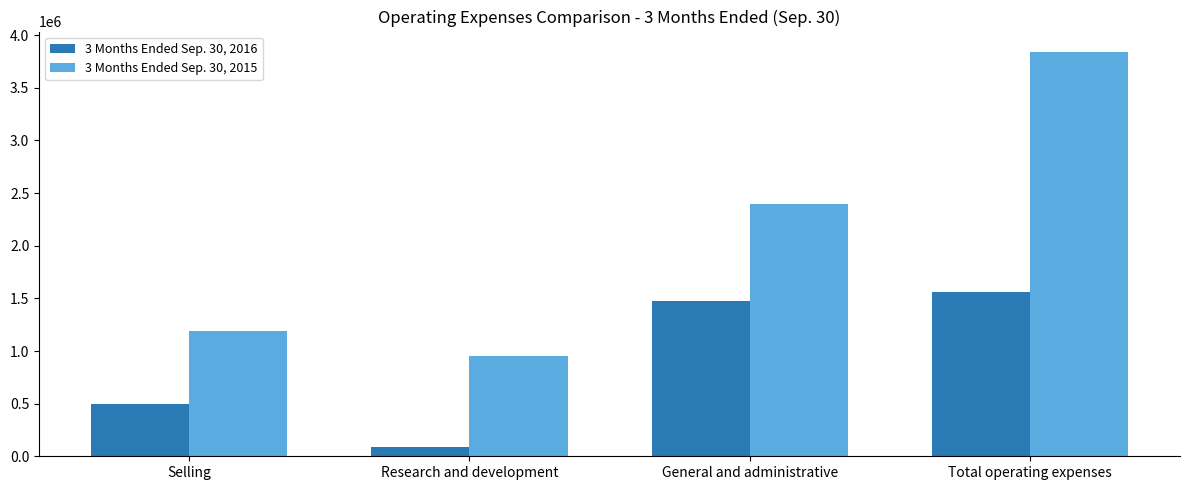

How many series are shown in this chart?

2